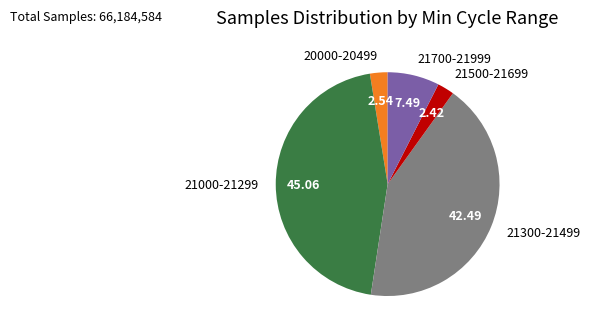

What is the ratio of the value at 21000-21299 to the value at 21500-21699?

18.6